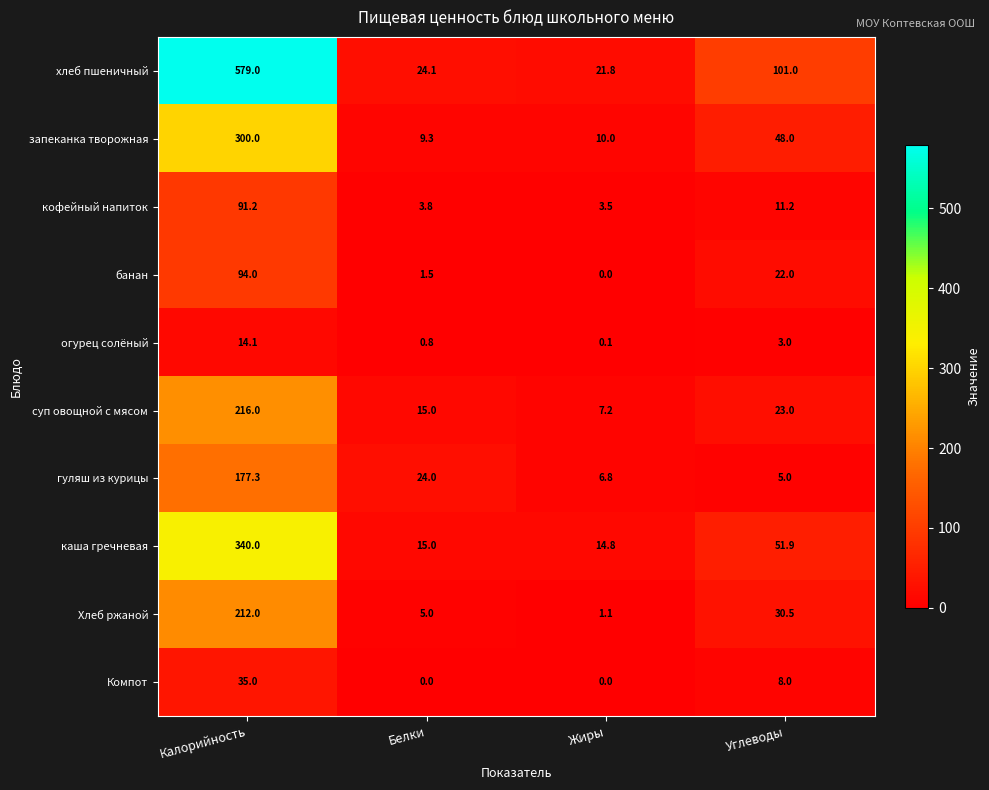

What is the total value across all series at Жиры?

65.3